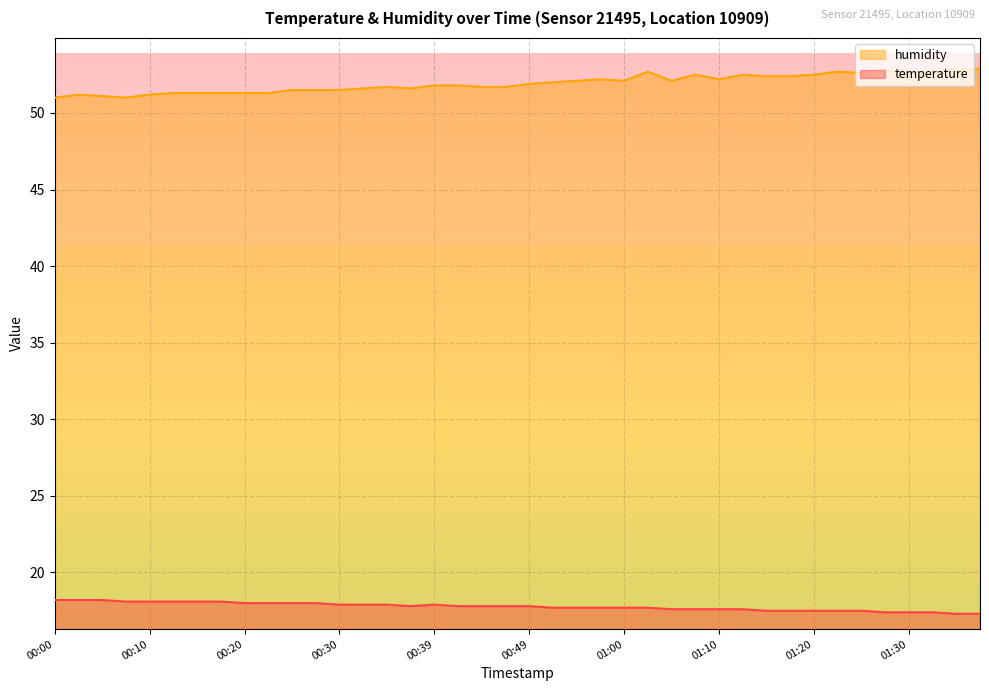

Reading left to right, what are all the values shown in this chart?

temperature: 18.2	18.2	18.2	18.1	18.1	18.1	18.1	18.1	18.0	18.0	18.0	18.0	17.9	17.9	17.9	17.8	17.9	17.8	17.8	17.8	17.8	17.7	17.7	17.7	17.7	17.7	17.6	17.6	17.6	17.6	17.5	17.5	17.5	17.5	17.5	17.4	17.4	17.4	17.3	17.3
humidity: 51.0	51.2	51.1	51.0	51.2	51.3	51.3	51.3	51.3	51.3	51.5	51.5	51.5	51.6	51.7	51.6	51.8	51.8	51.7	51.7	51.9	52.0	52.1	52.2	52.1	52.7	52.1	52.5	52.2	52.5	52.4	52.4	52.5	52.7	52.6	52.8	52.6	52.7	52.8	52.9